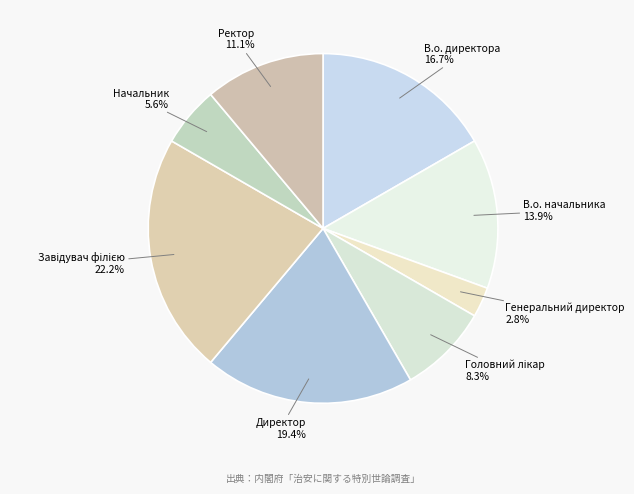

Approximately how many times larger is the value at Начальник compared to Генеральний директор?

2.0